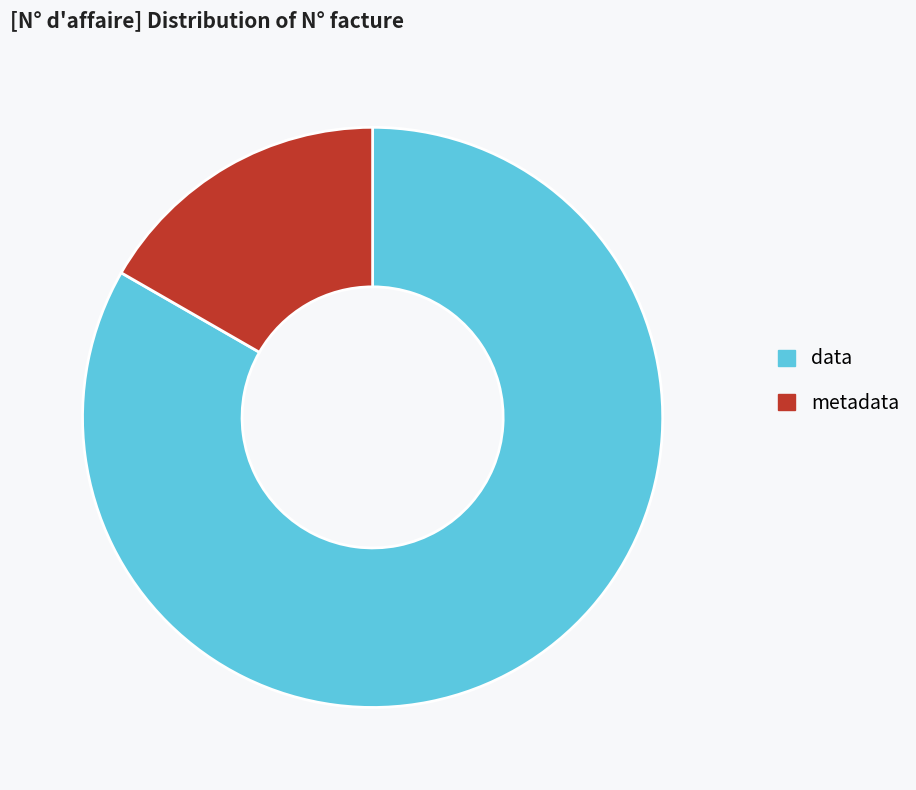

Which slice represents more than half of the pie?

data